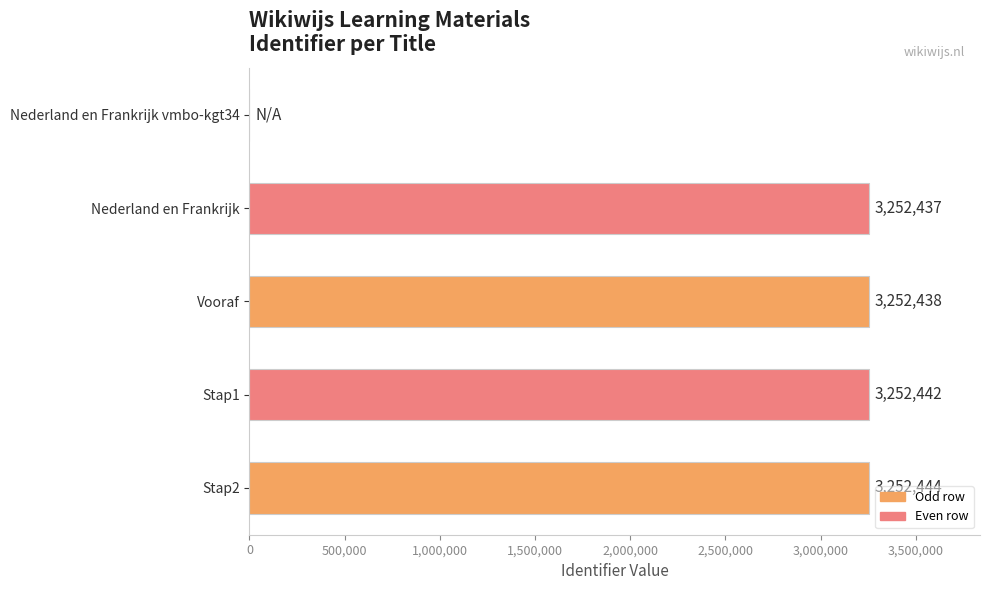

Which category has the highest value across all series?

Stap2